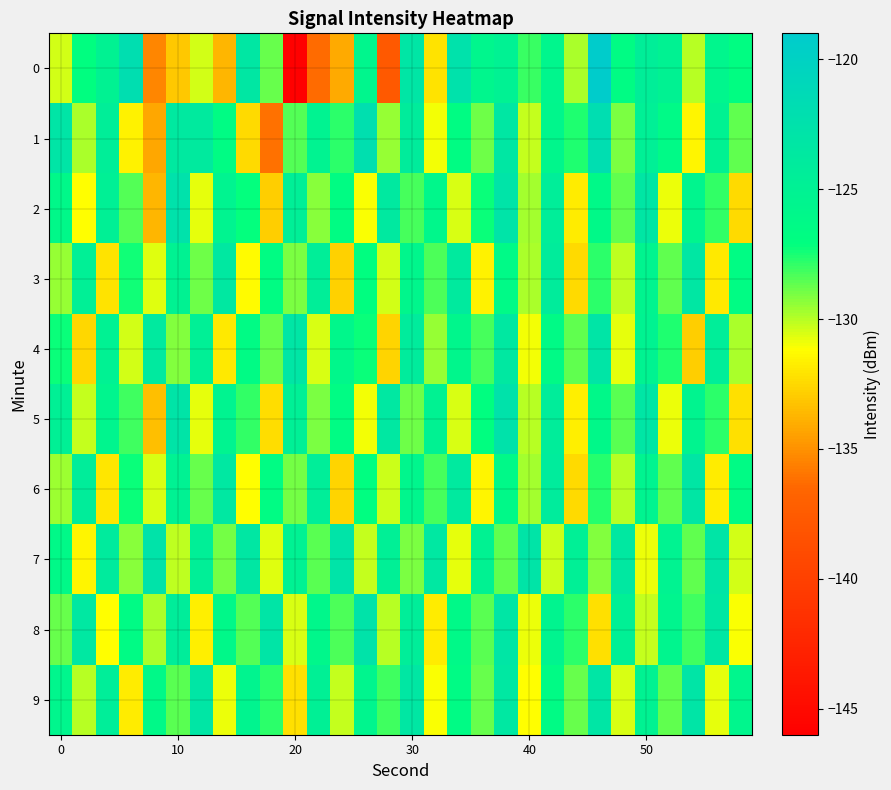

What is the maximum value shown in the chart?

-119.2